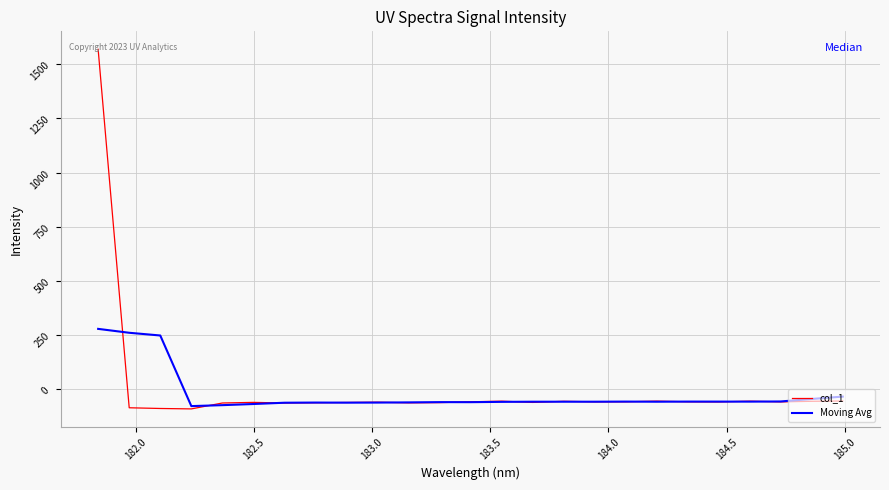

Which series has the widest spread of values?

col_1